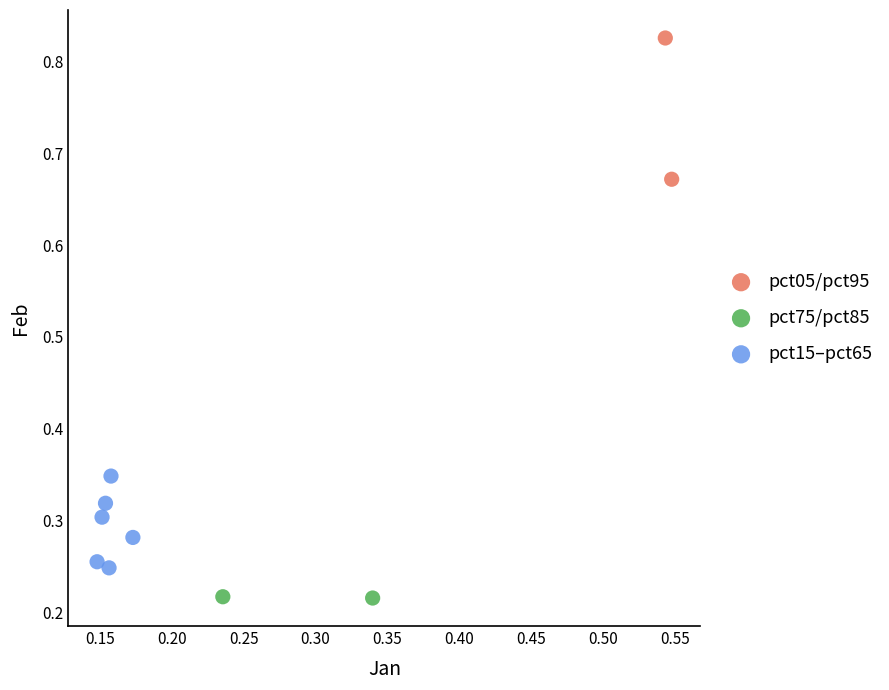

What are all the series names shown in the legend?

pct05/pct95, pct75/pct85, pct15–pct65